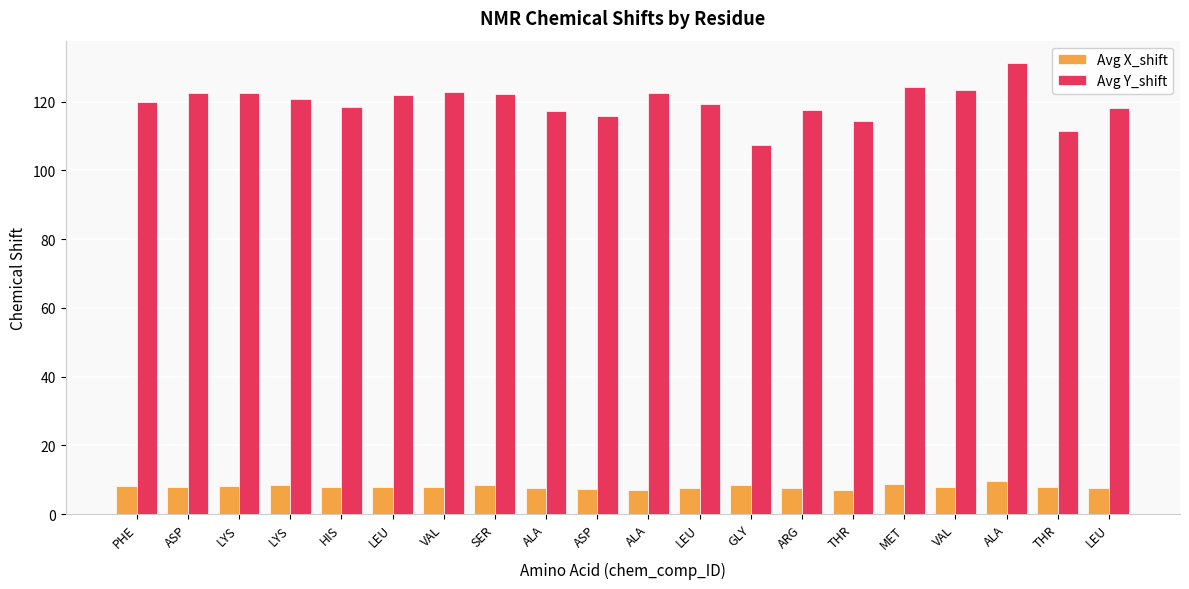

Is it true that Avg Y_shift equals 118.3 at HIS?

True